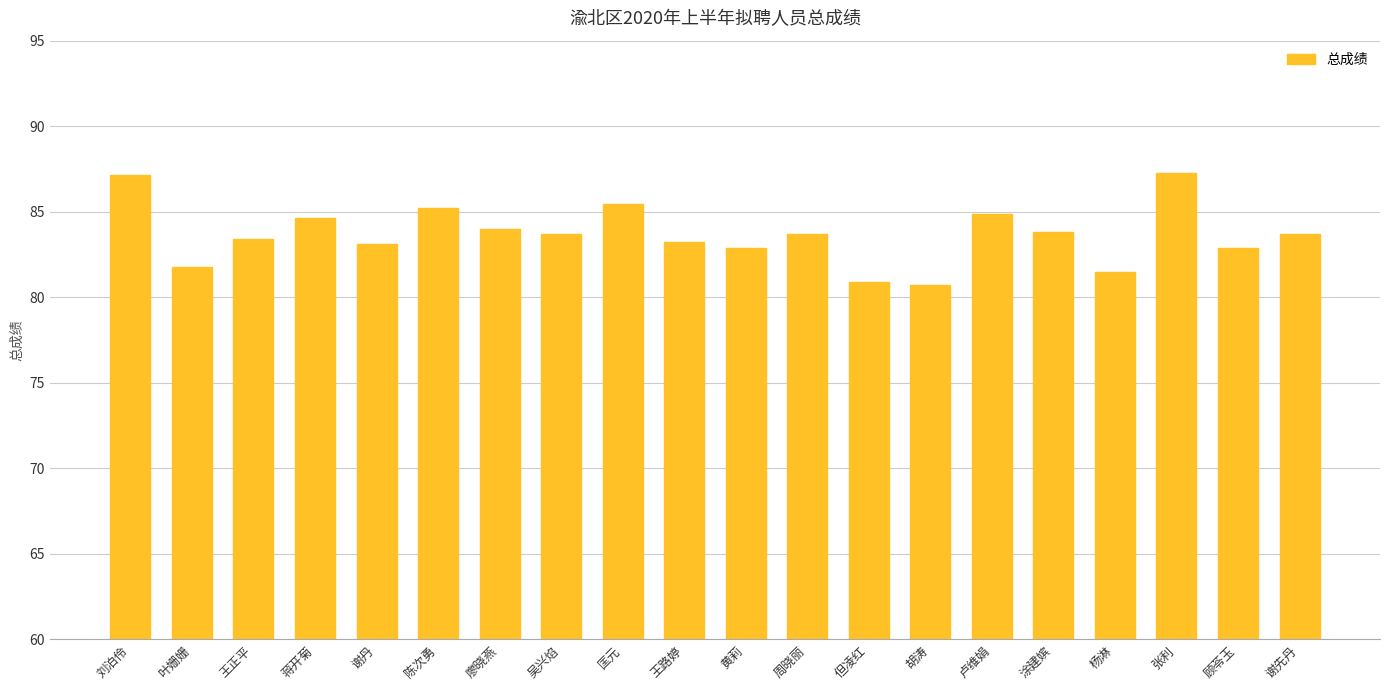

Approximately how many times larger is the value at 杨淋 compared to 吴兴焰?

1.0